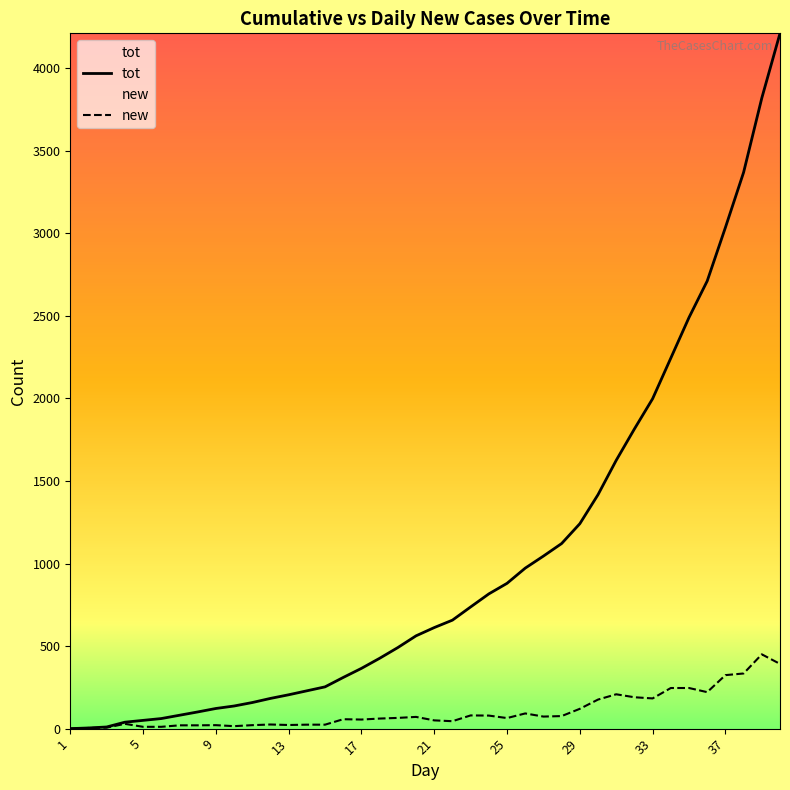

True or false: new and tot cross at least once.

False